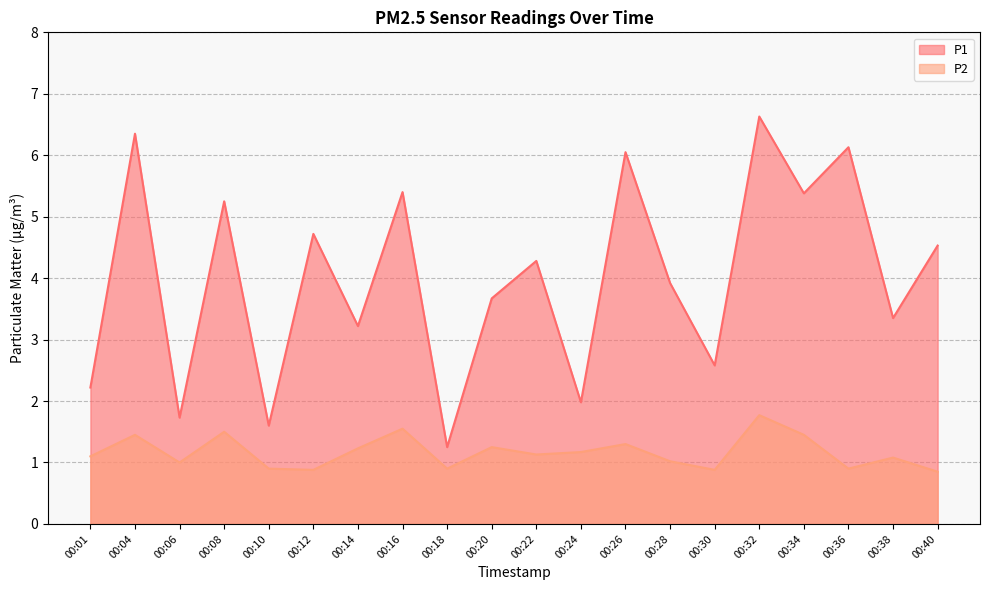

What is the difference between the maximum and minimum values in the P1 series?

5.4